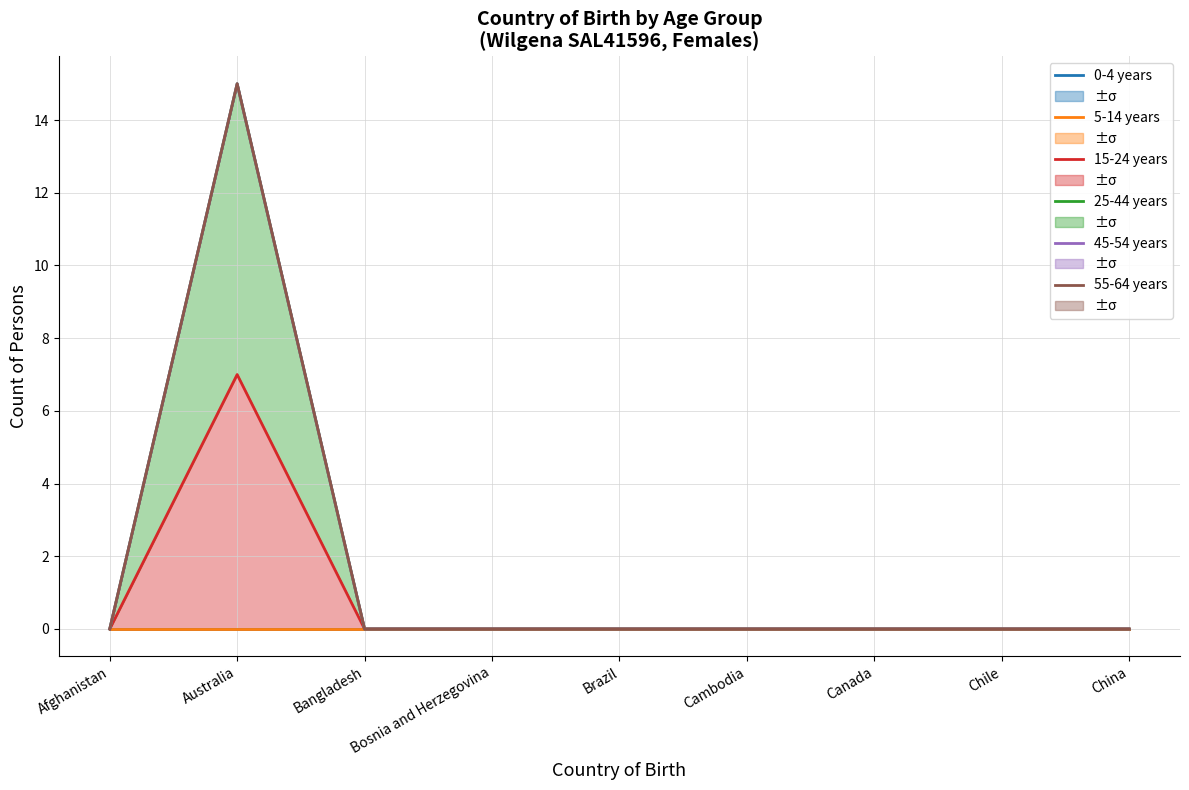

List the series in order of their peak value, lowest first.

0-4 years, 5-14 years, 15-24 years, 25-44 years, 45-54 years, 55-64 years